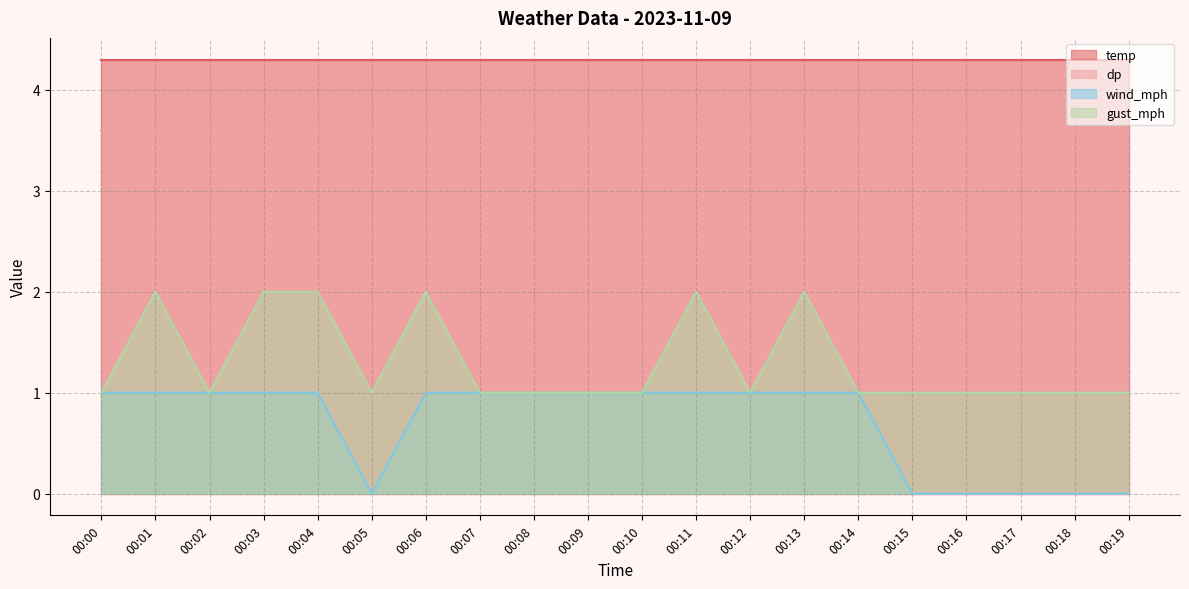

What is the maximum value for temp?

4.3